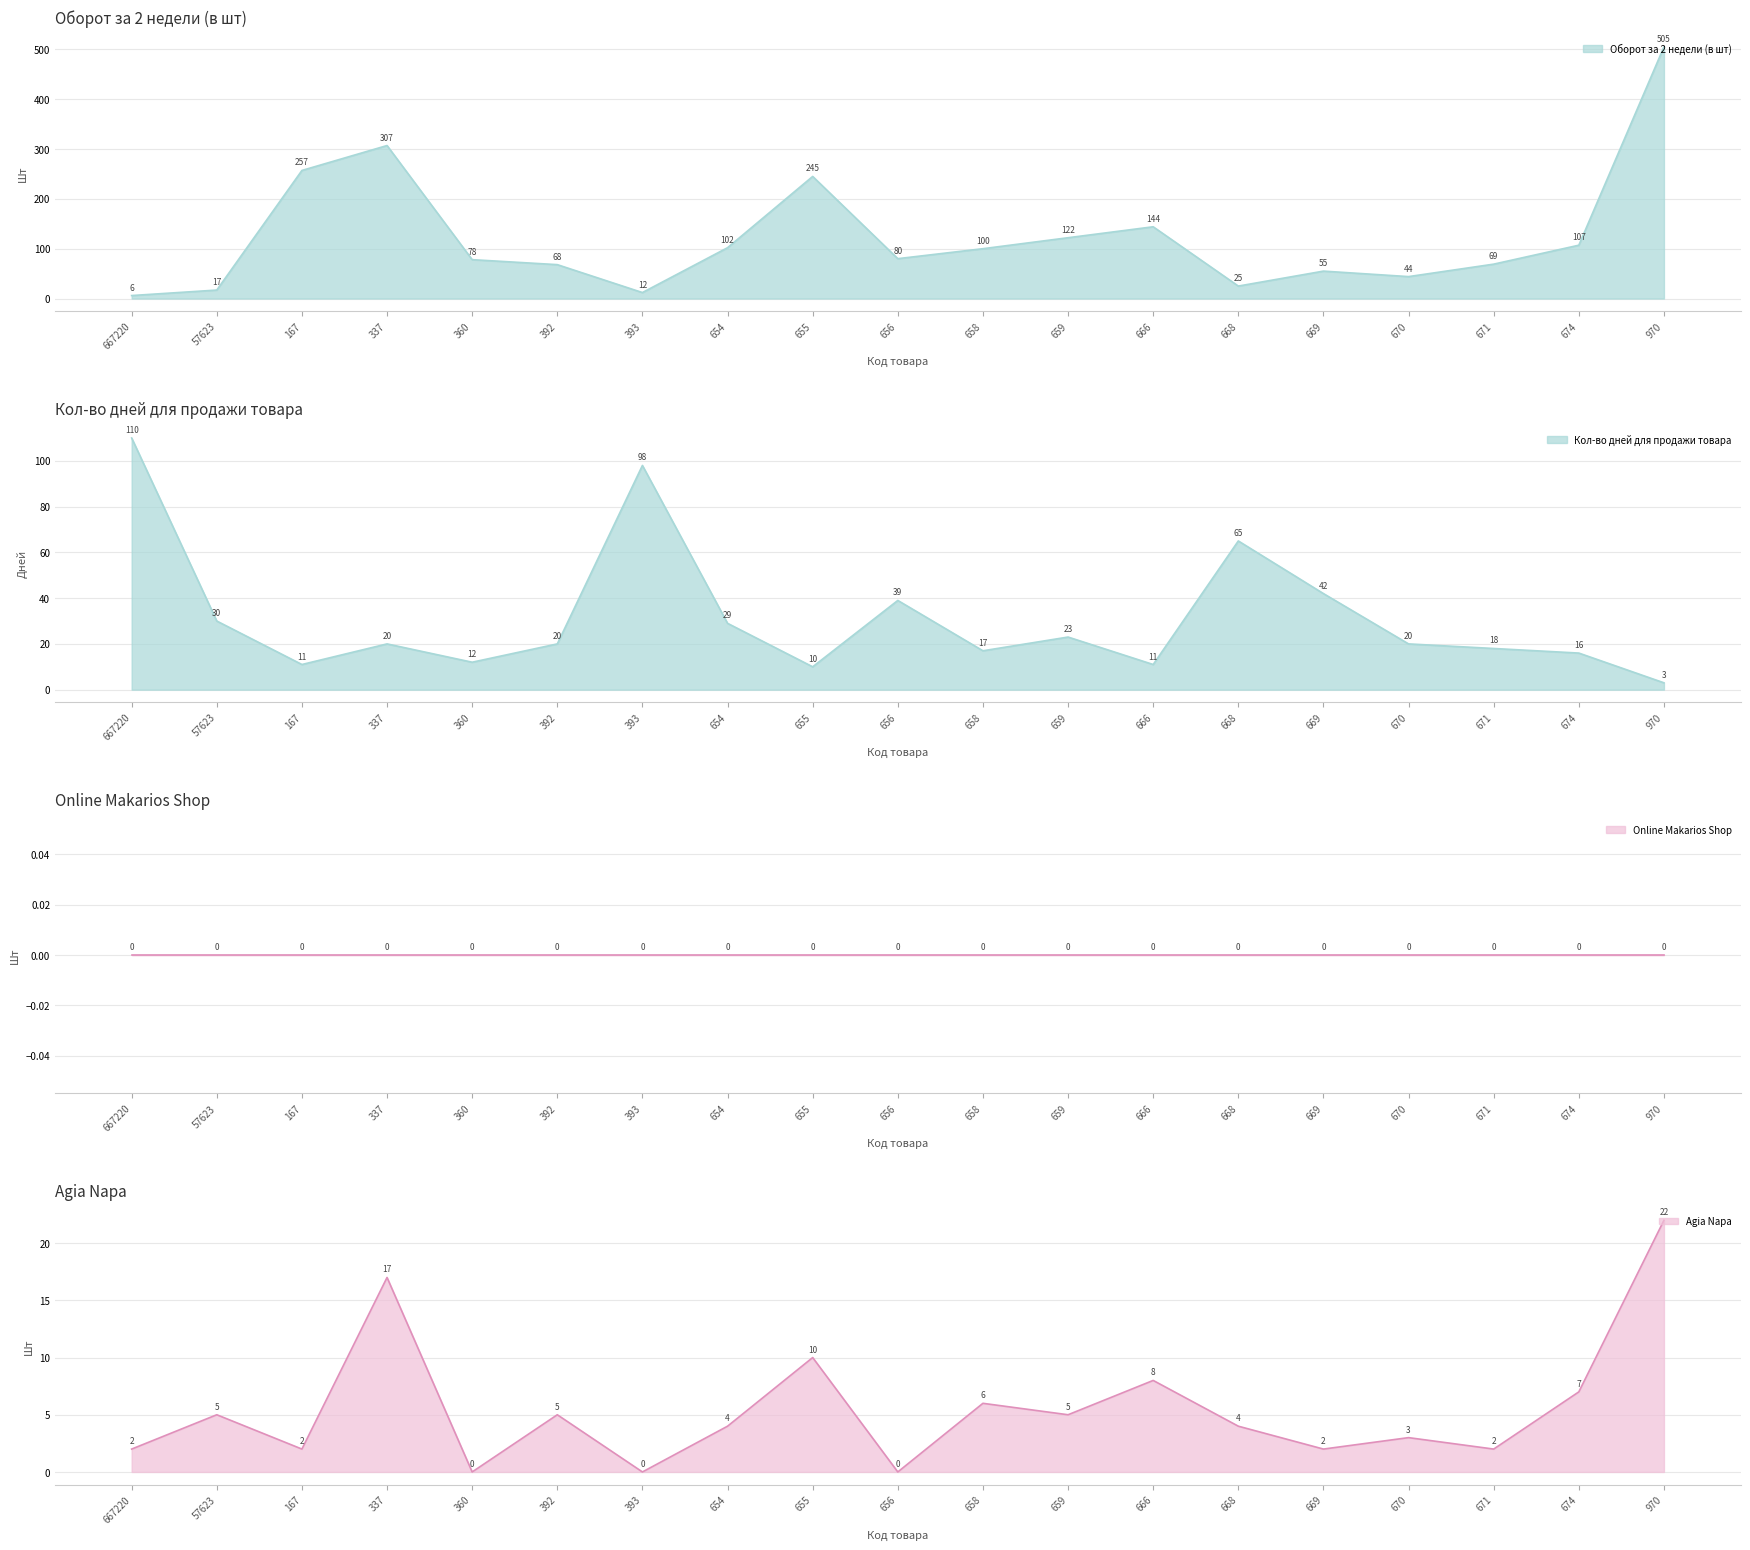

At which label does Оборот за 2 недели (в шт) reach its minimum?

667220